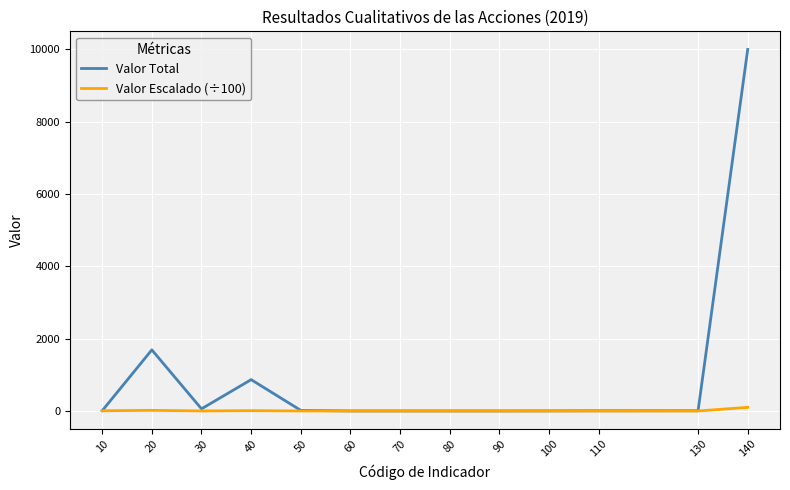

Rank the series by their average value, from highest to lowest.

Valor Total, Valor Escalado (÷100)